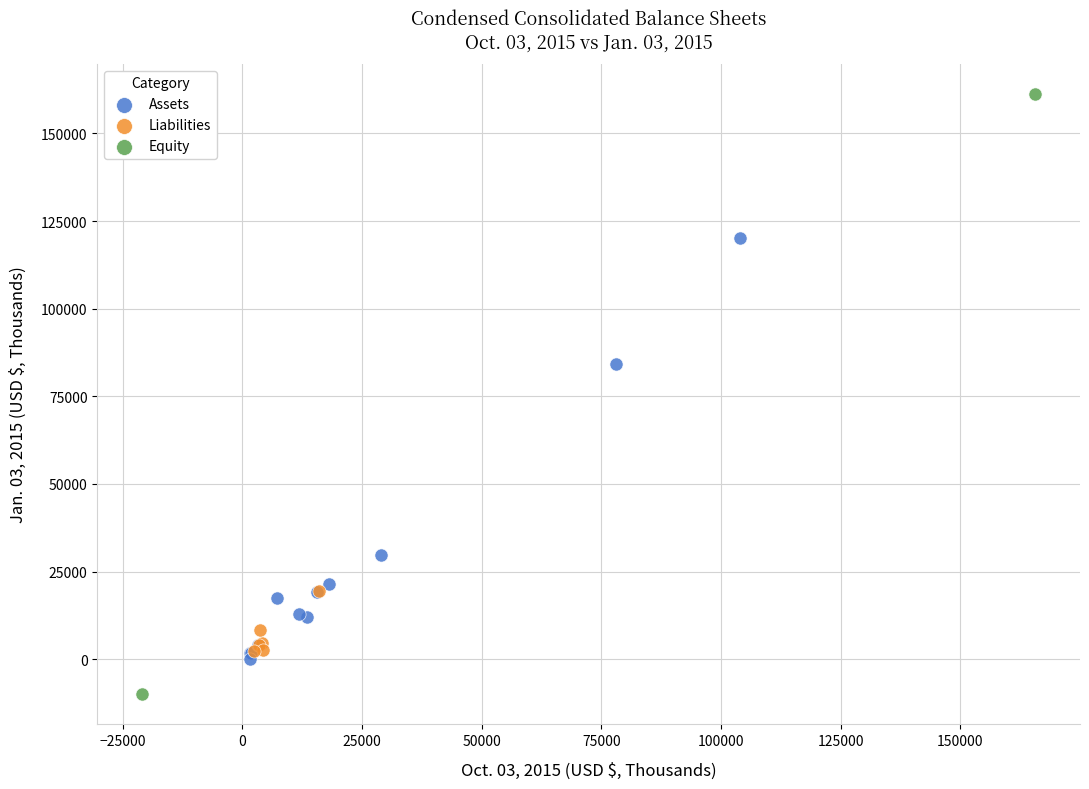

Which series has the largest Y range (max minus min)?

Equity